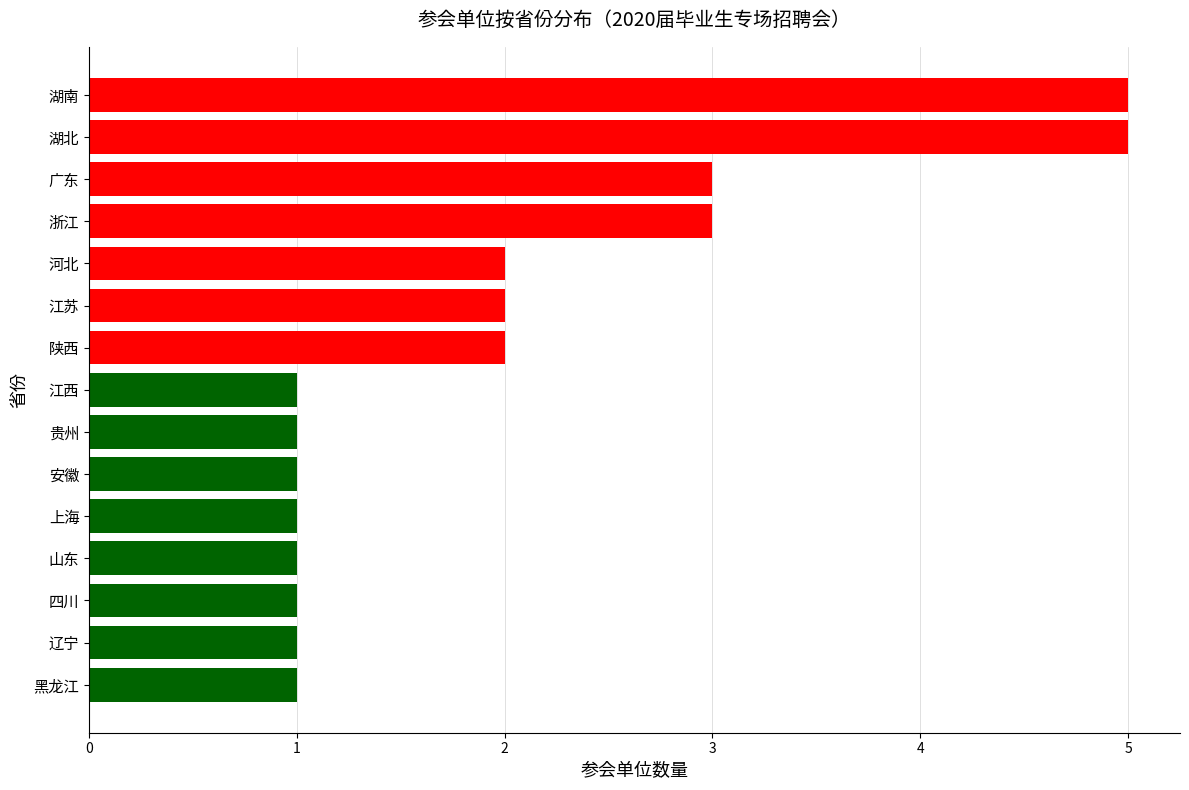

The value at 辽宁 is 1. True or false?

True